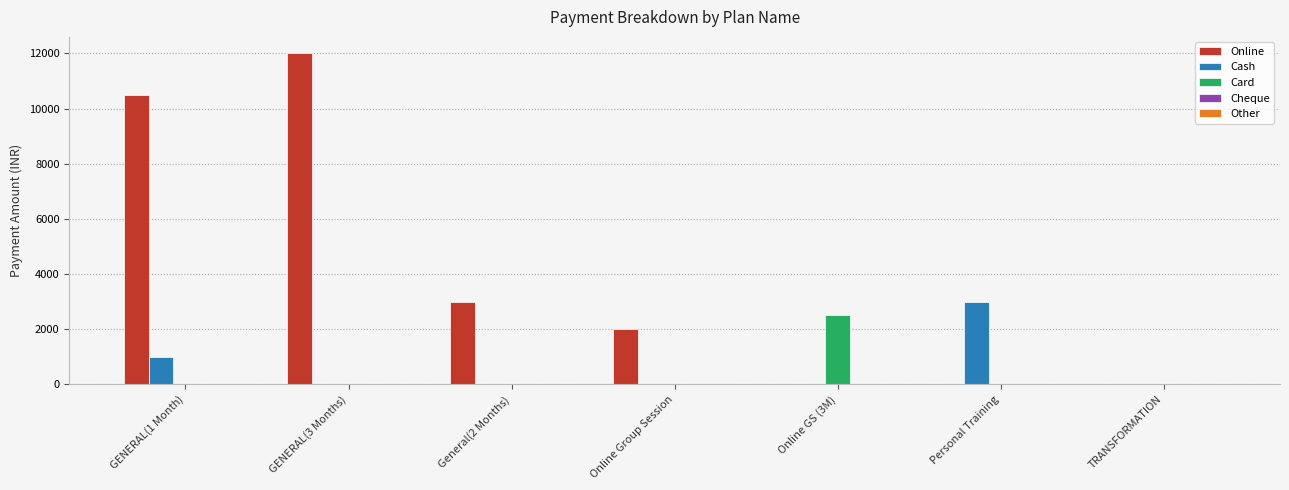

Is it true that Cash equals -1385 at Online Group Session?

False